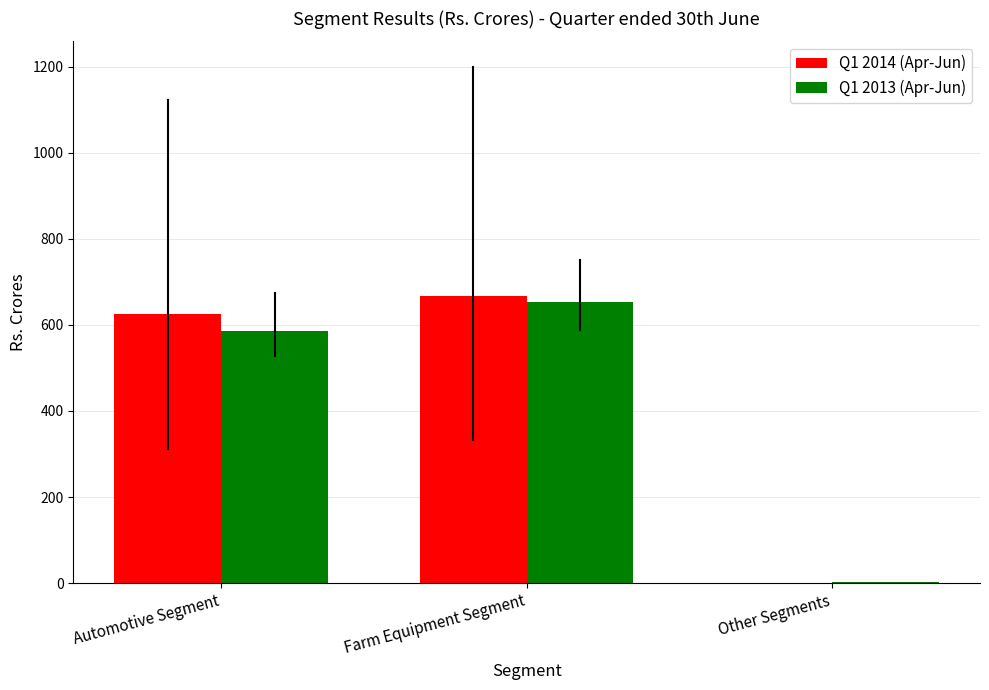

What is the sum of all Q1 2013 (Apr-Jun) values?

1240.7